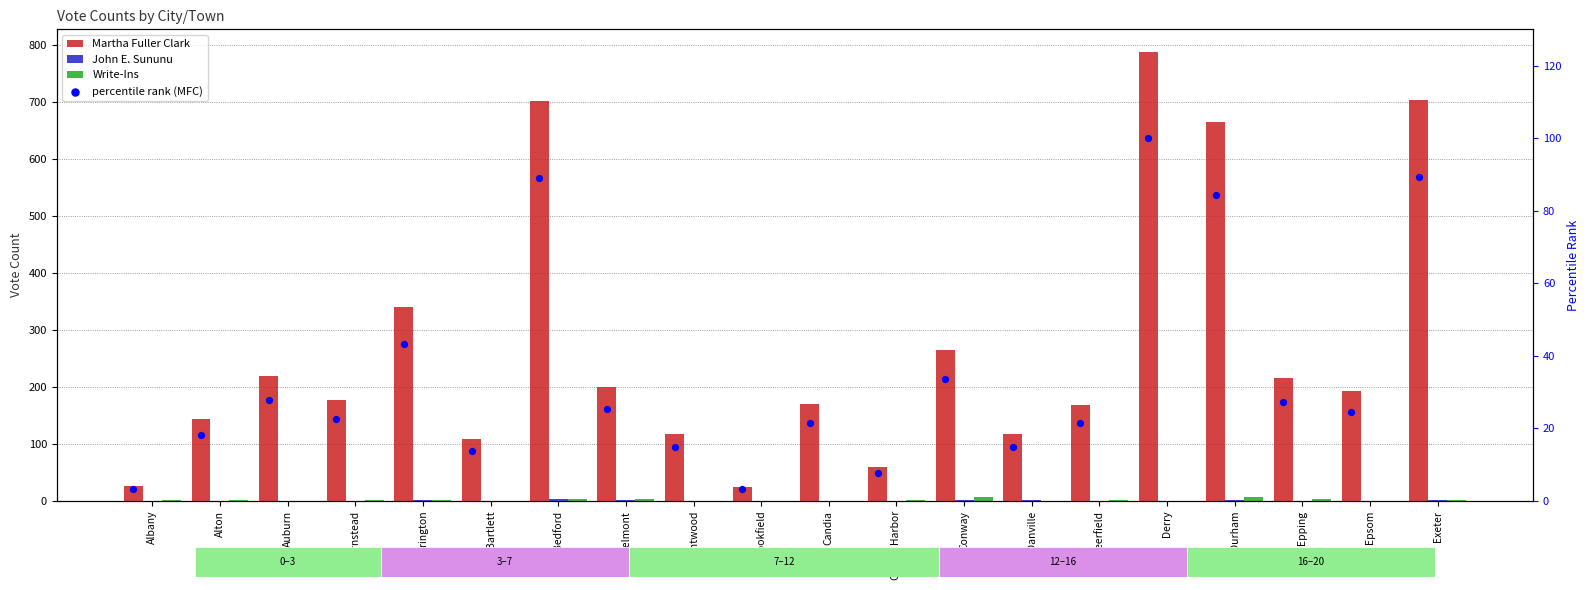

What are all the series names shown in the legend?

Martha Fuller Clark, John E. Sununu, Write-Ins, percentile rank (MFC)